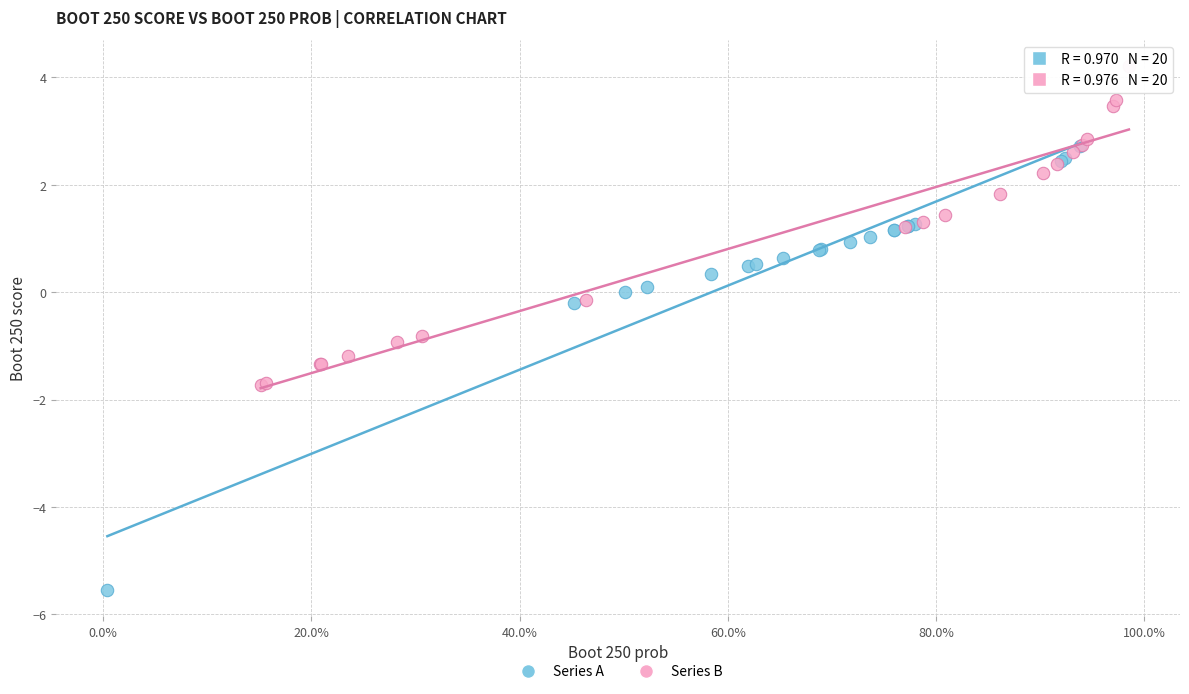

Which series has the widest spread of Y values?

Series A